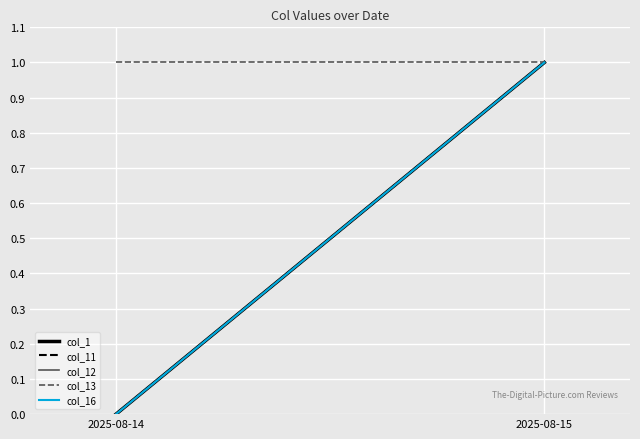

Is this an area chart (filled region under the line)?

No